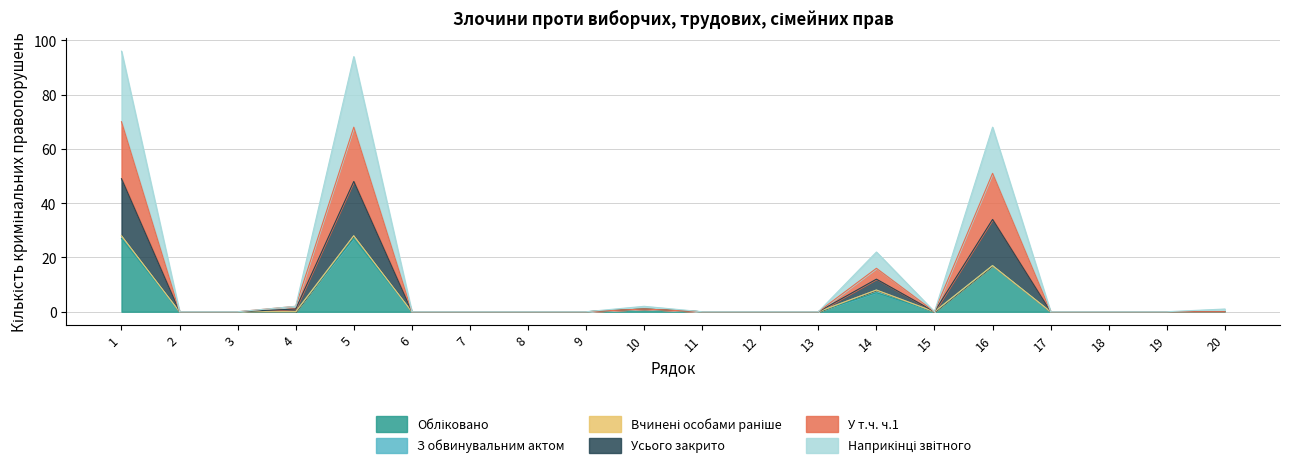

How many positive values does the Усього закрито series have?

6